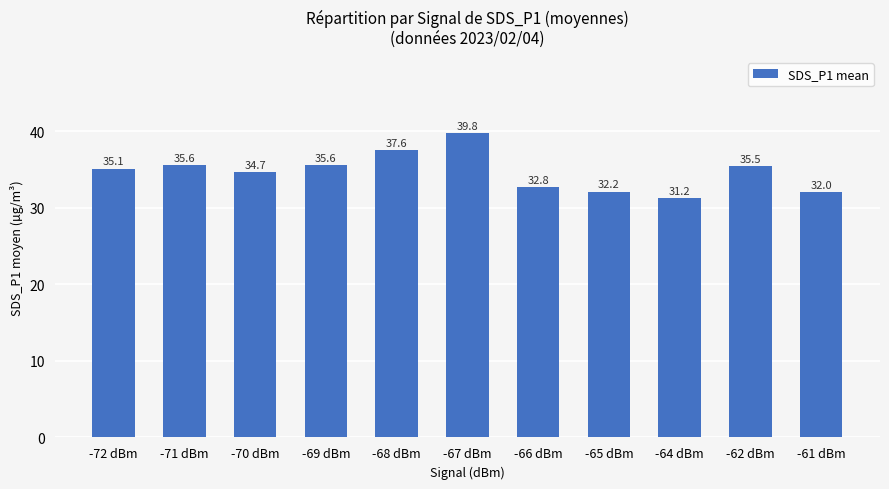

Are the bars horizontal?

No